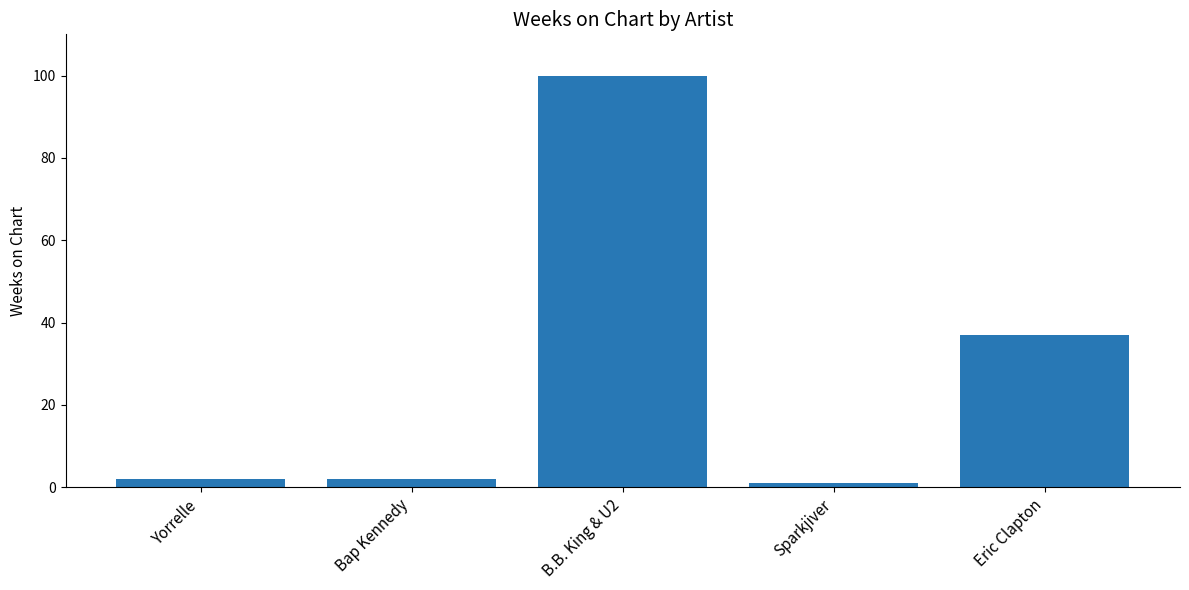

Are the bars horizontal?

No